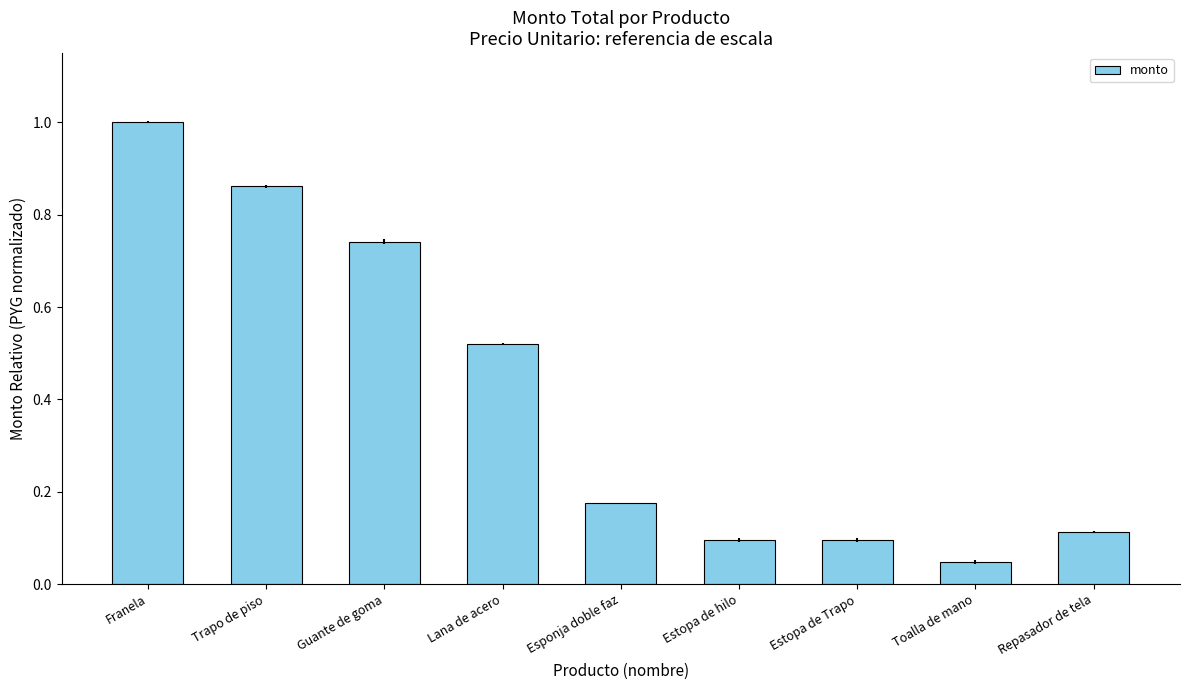

What is the greatest value displayed?

1.0